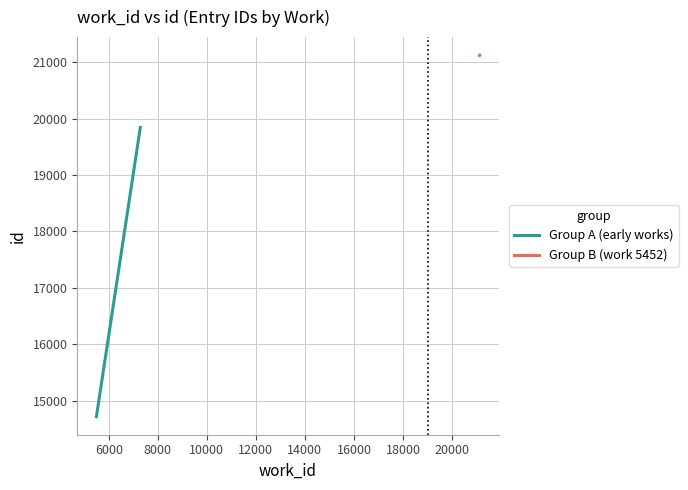

What are all the series names shown in the legend?

Group A (early works), Group B (work 5452)